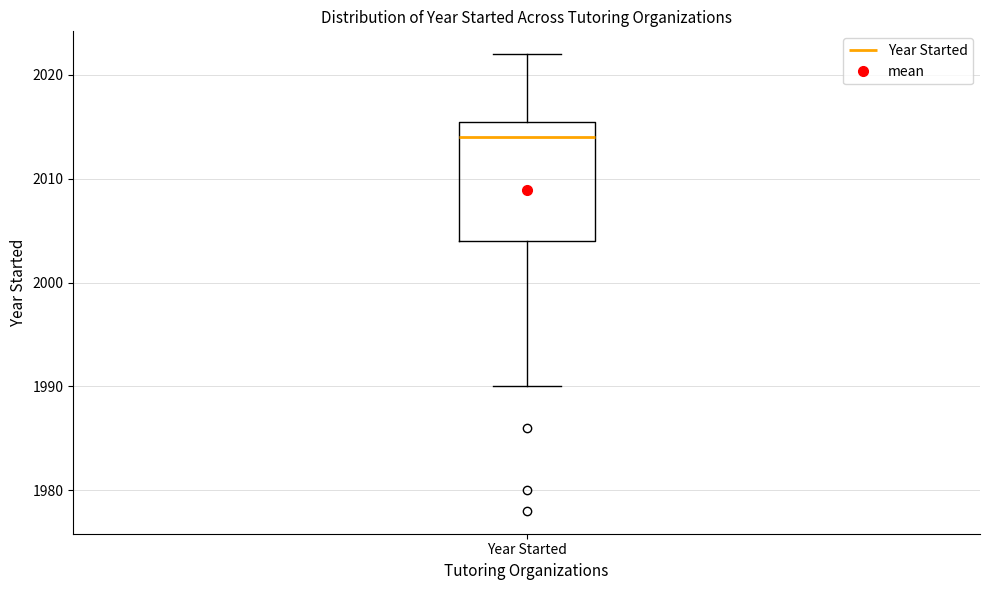

Where is the lower edge of the box for Year Started on the y-axis? The values are not printed on the chart, so give them approximately, as read against the axis.

2004